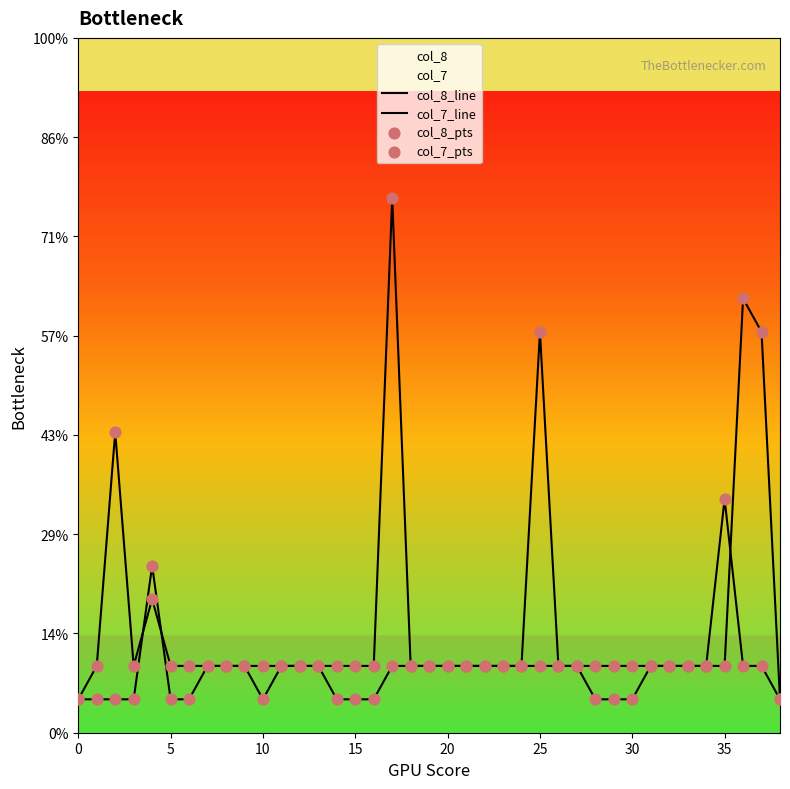

Is the value of col_8_line at 35 greater than the value of col_7_line at 27?

No